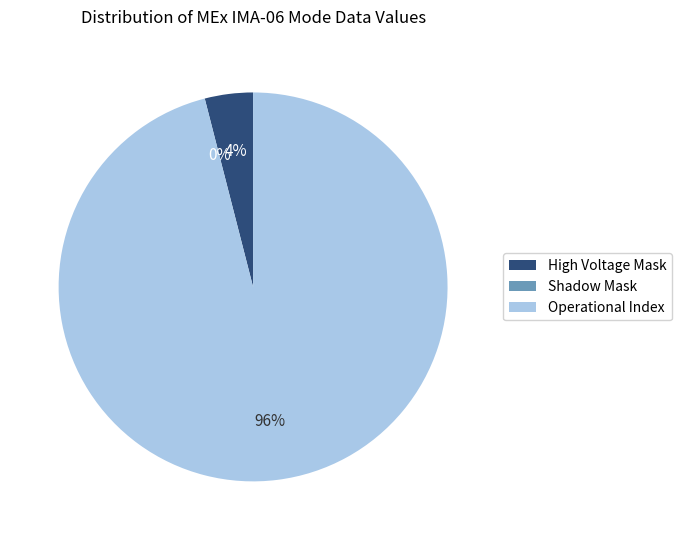

Does Operational Index account for over 50% of the chart?

Yes